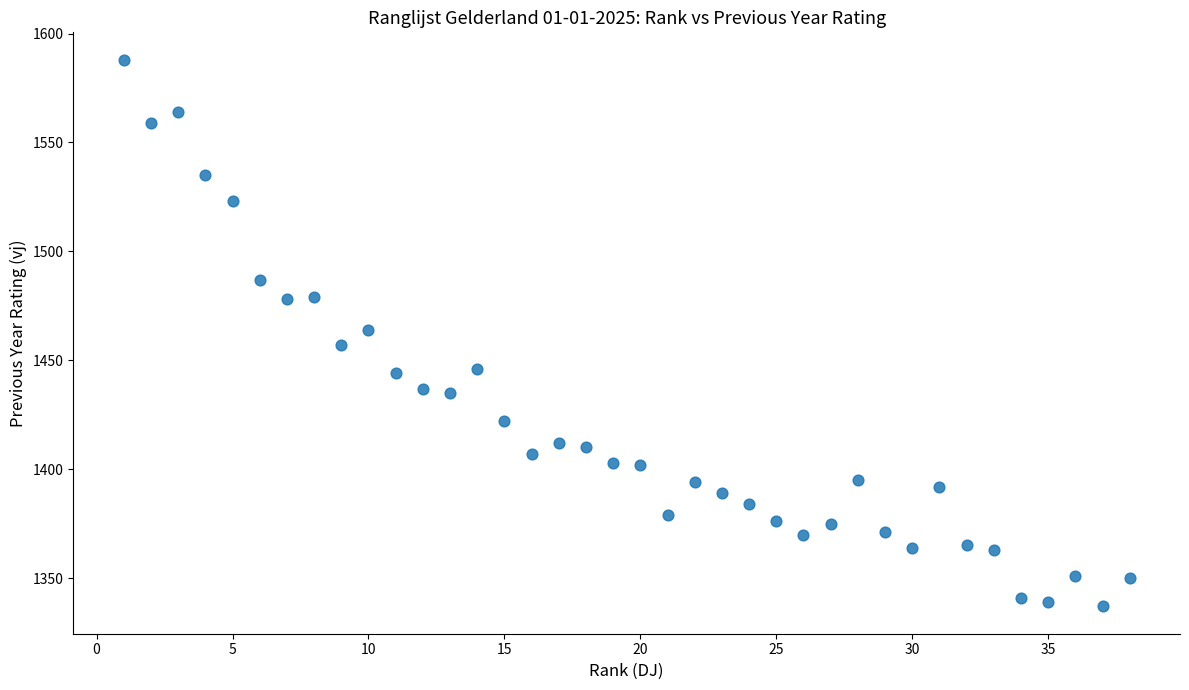

What is the range of Y values (max minus min)?

251